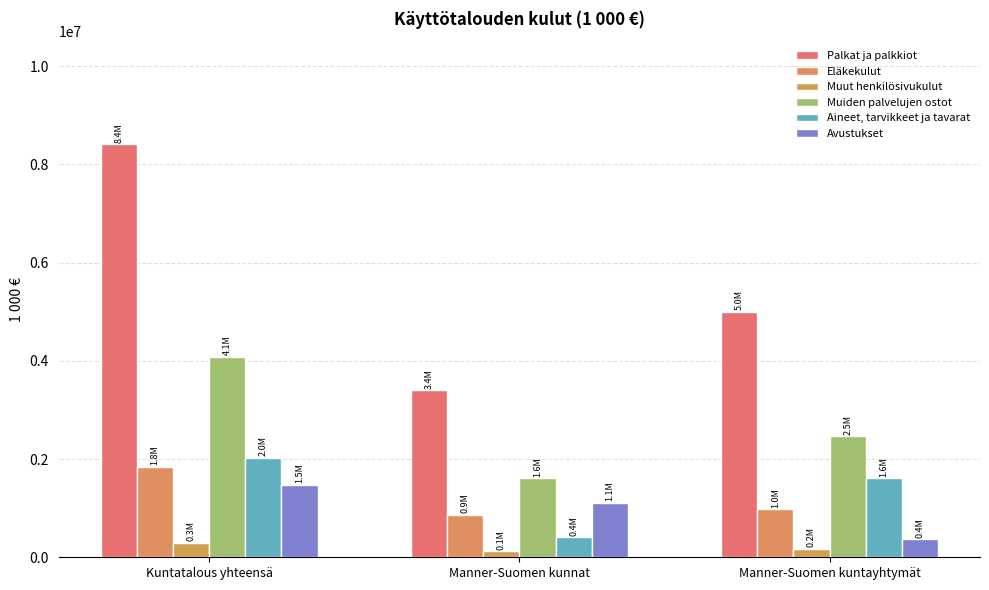

Reading left to right, transcribe all the data shown in this chart.

Palkat ja palkkiot: Kuntatalous yhteensä=8407544	Manner-Suomen kunnat=3403004	Manner-Suomen kuntayhtymät=5004540
Eläkekulut: Kuntatalous yhteensä=1847112	Manner-Suomen kunnat=868349	Manner-Suomen kuntayhtymät=978763
Muut henkilösivukulut: Kuntatalous yhteensä=295920	Manner-Suomen kunnat=126282	Manner-Suomen kuntayhtymät=169638
Muiden palvelujen ostot: Kuntatalous yhteensä=4080482	Manner-Suomen kunnat=1613779	Manner-Suomen kuntayhtymät=2466703
Aineet, tarvikkeet ja tavarat: Kuntatalous yhteensä=2022997	Manner-Suomen kunnat=411237	Manner-Suomen kuntayhtymät=1611760
Avustukset: Kuntatalous yhteensä=1480952	Manner-Suomen kunnat=1114561	Manner-Suomen kuntayhtymät=366391